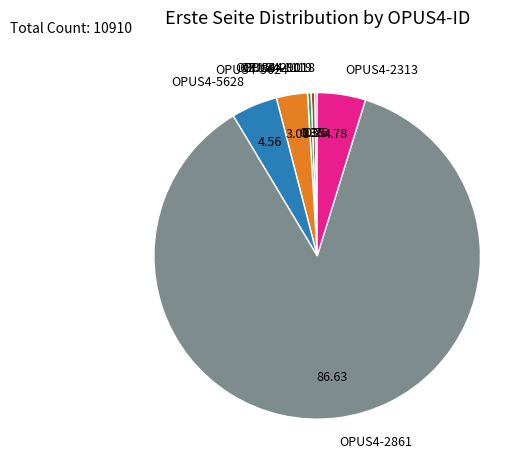

Approximately how many times larger is the value at OPUS4-2313 compared to OPUS4-1119?

13.7